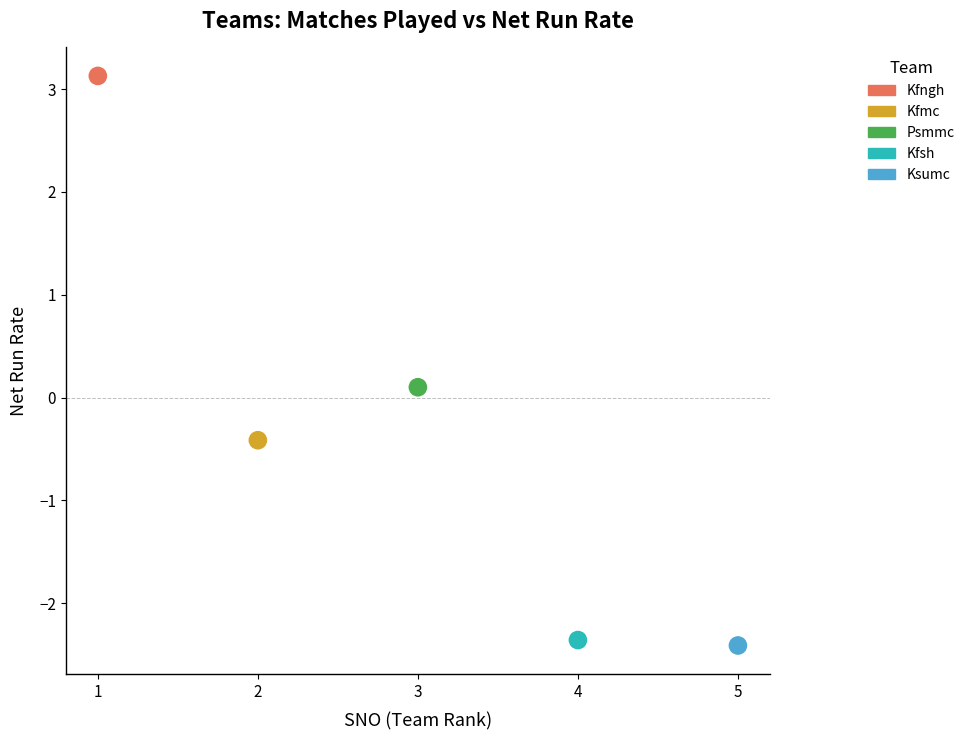

What are all the series names shown in the legend?

Kfngh, Kfmc, Psmmc, Kfsh, Ksumc